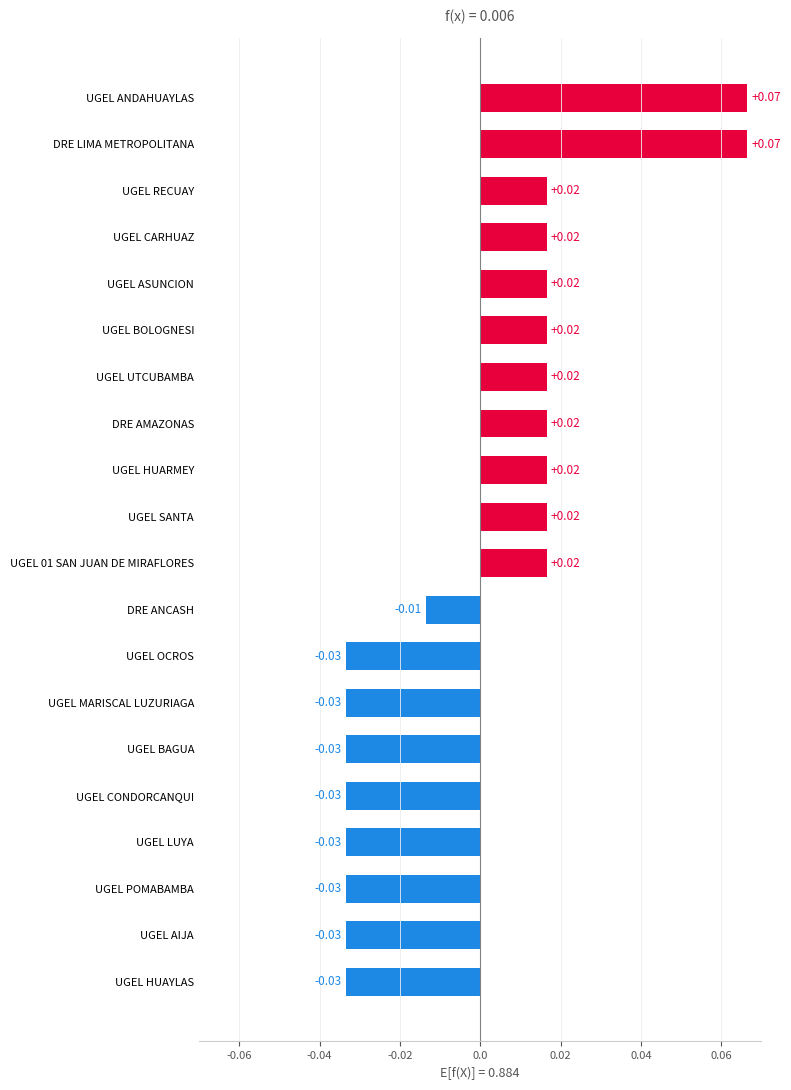

How many values exceed 0?

11